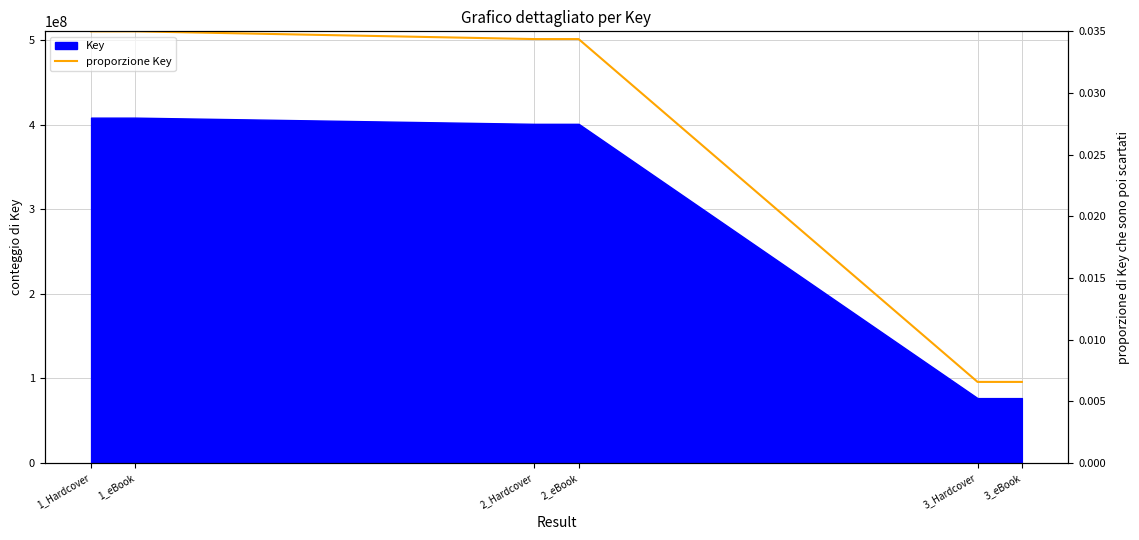

True or false: the data has more than 0 interior local peaks.

False